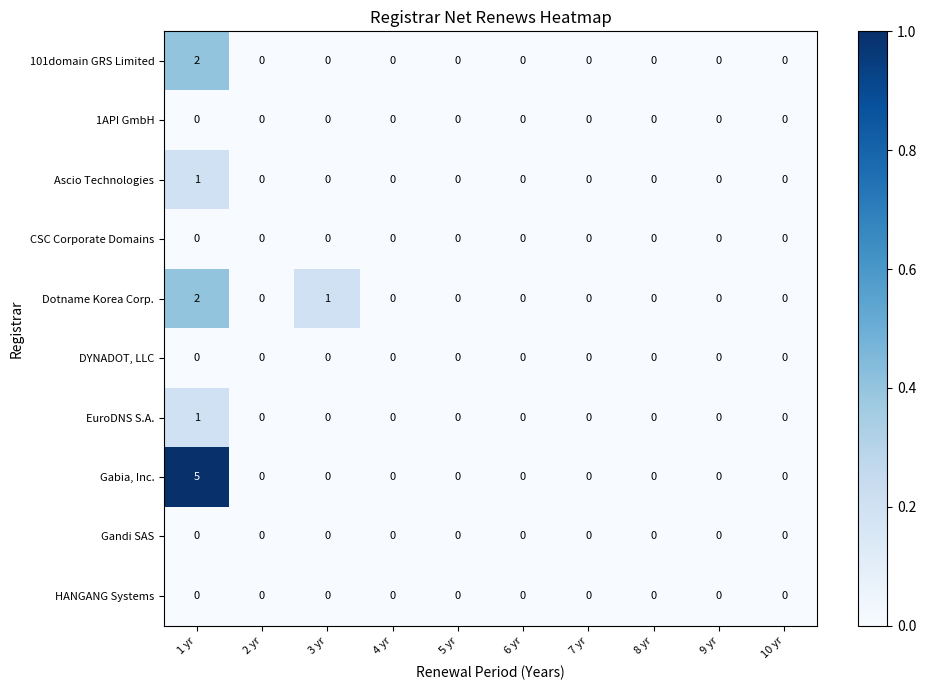

How many EuroDNS S.A. values are between 0 and 1?

10